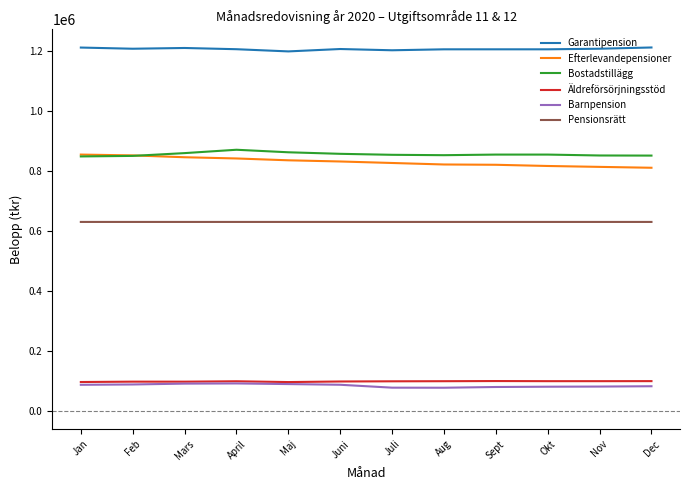

What is the greatest value displayed?

1212130